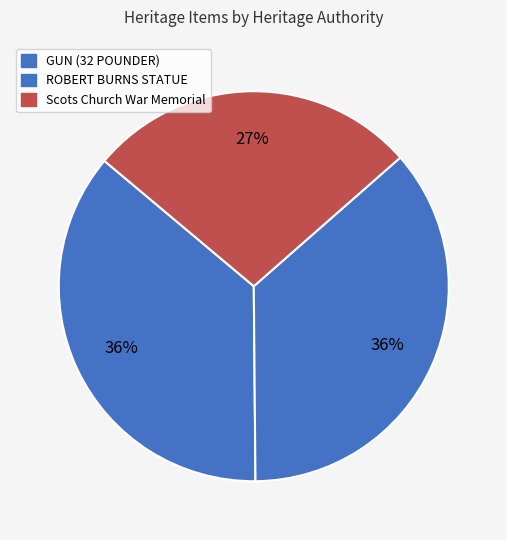

Is there a majority slice in this chart?

No